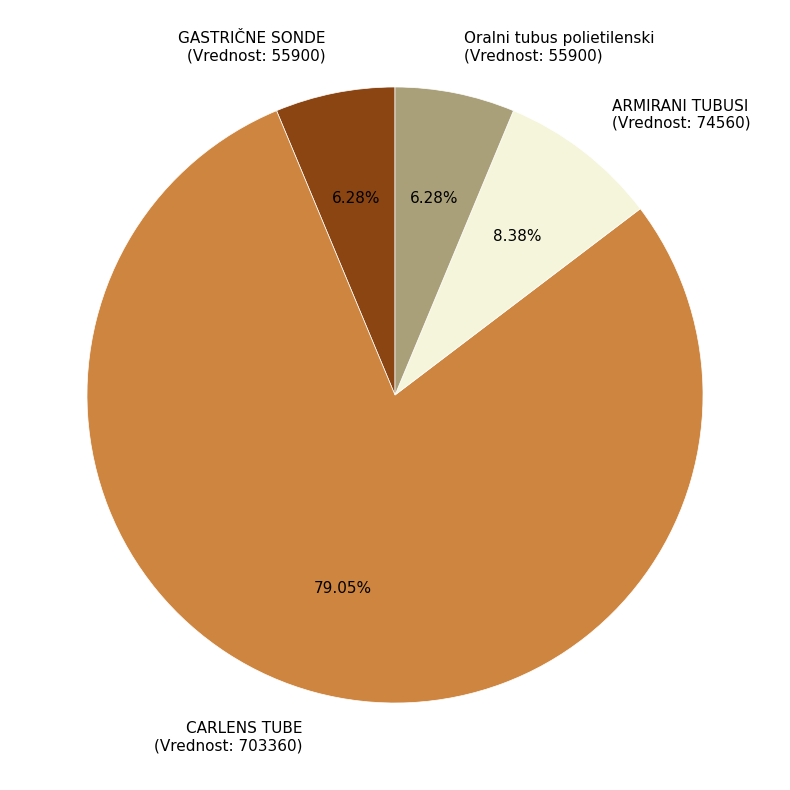

Is there a majority slice in this chart?

Yes